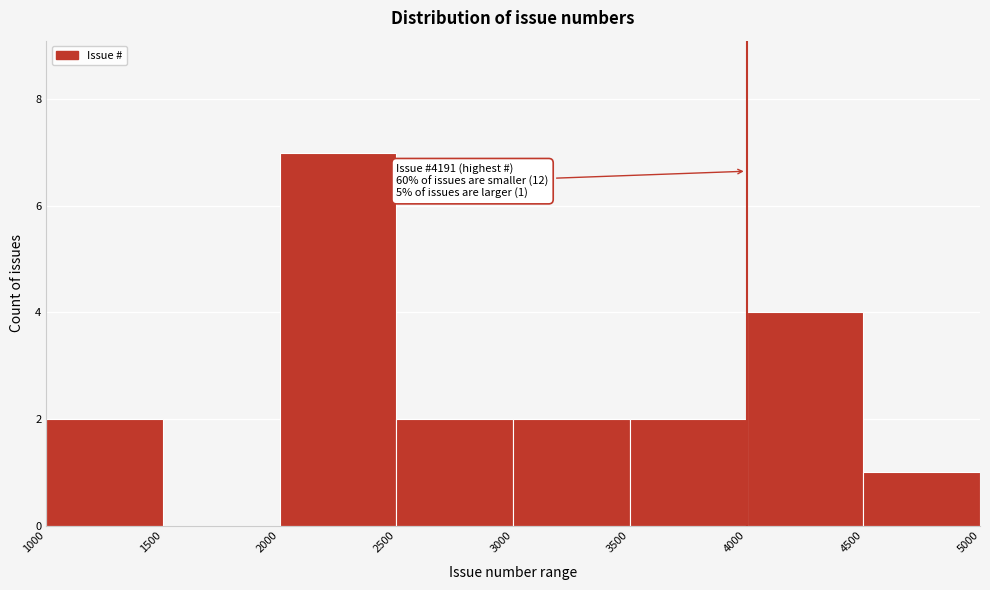

Which range on the x-axis has the tallest bar?

2000 to 2500